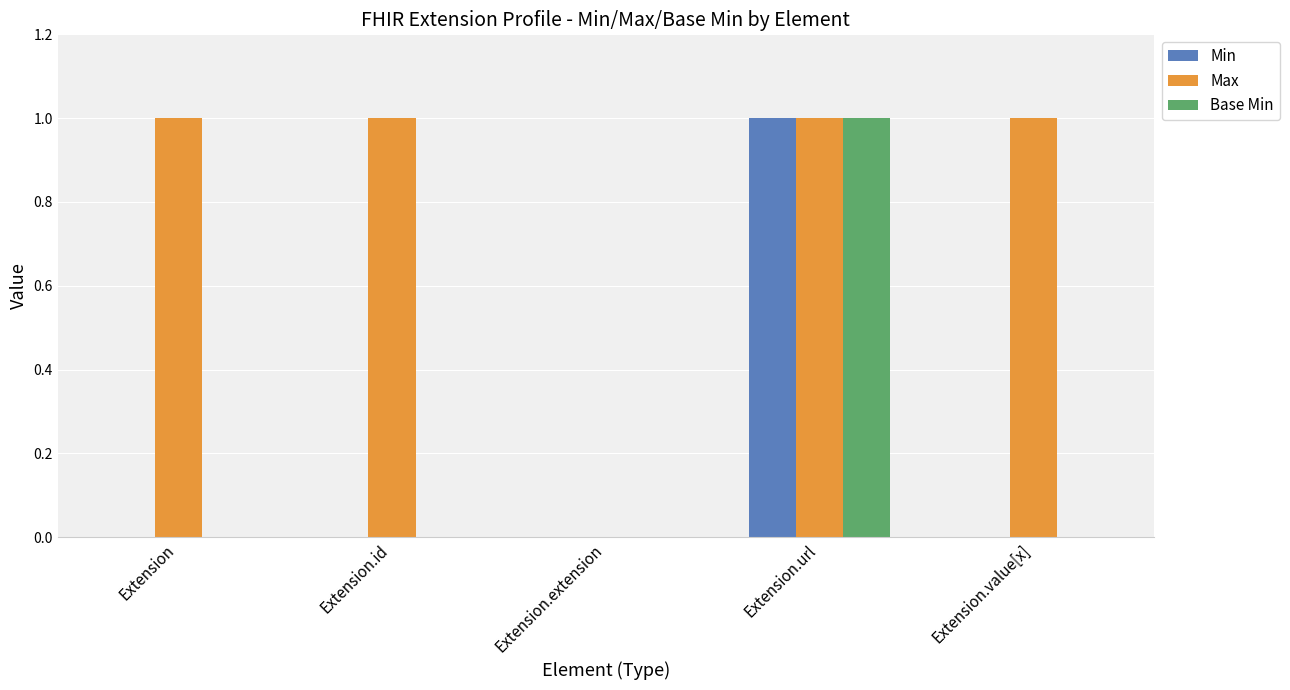

Reading left to right, transcribe all the data shown in this chart.

Min: 0	0	0	1	0
Max: 1	1	0	1	1
Base Min: 0	0	0	1	0